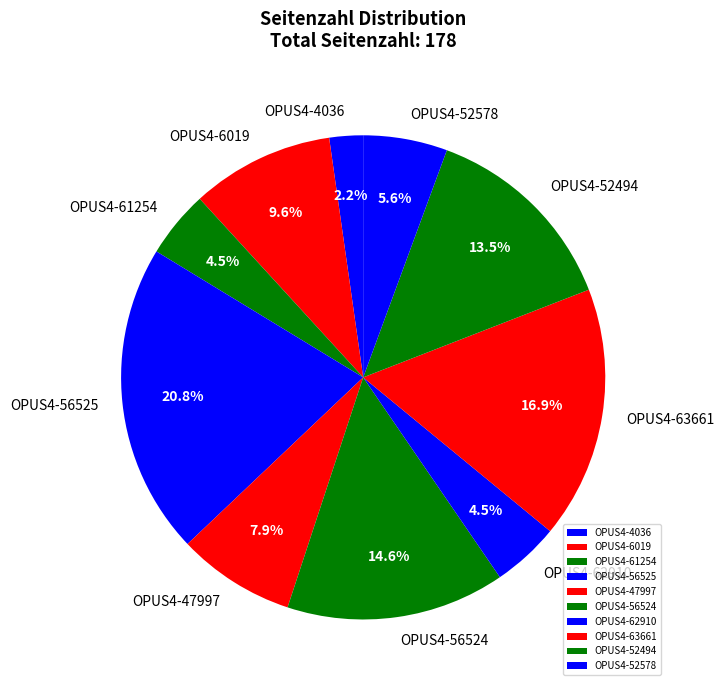

Is there any slice that represents more than half of the pie?

No